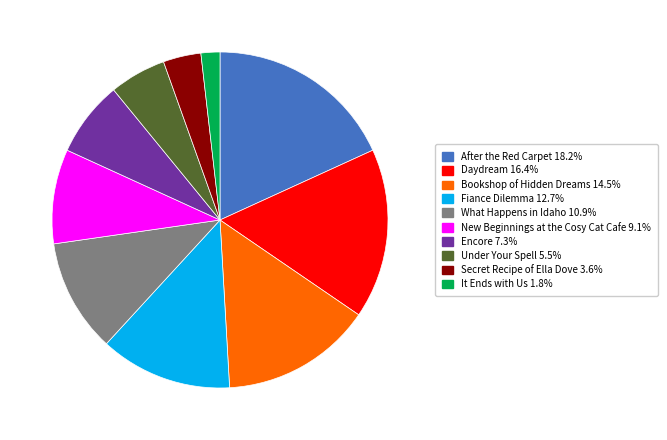

Does Daydream account for over 50% of the chart?

No